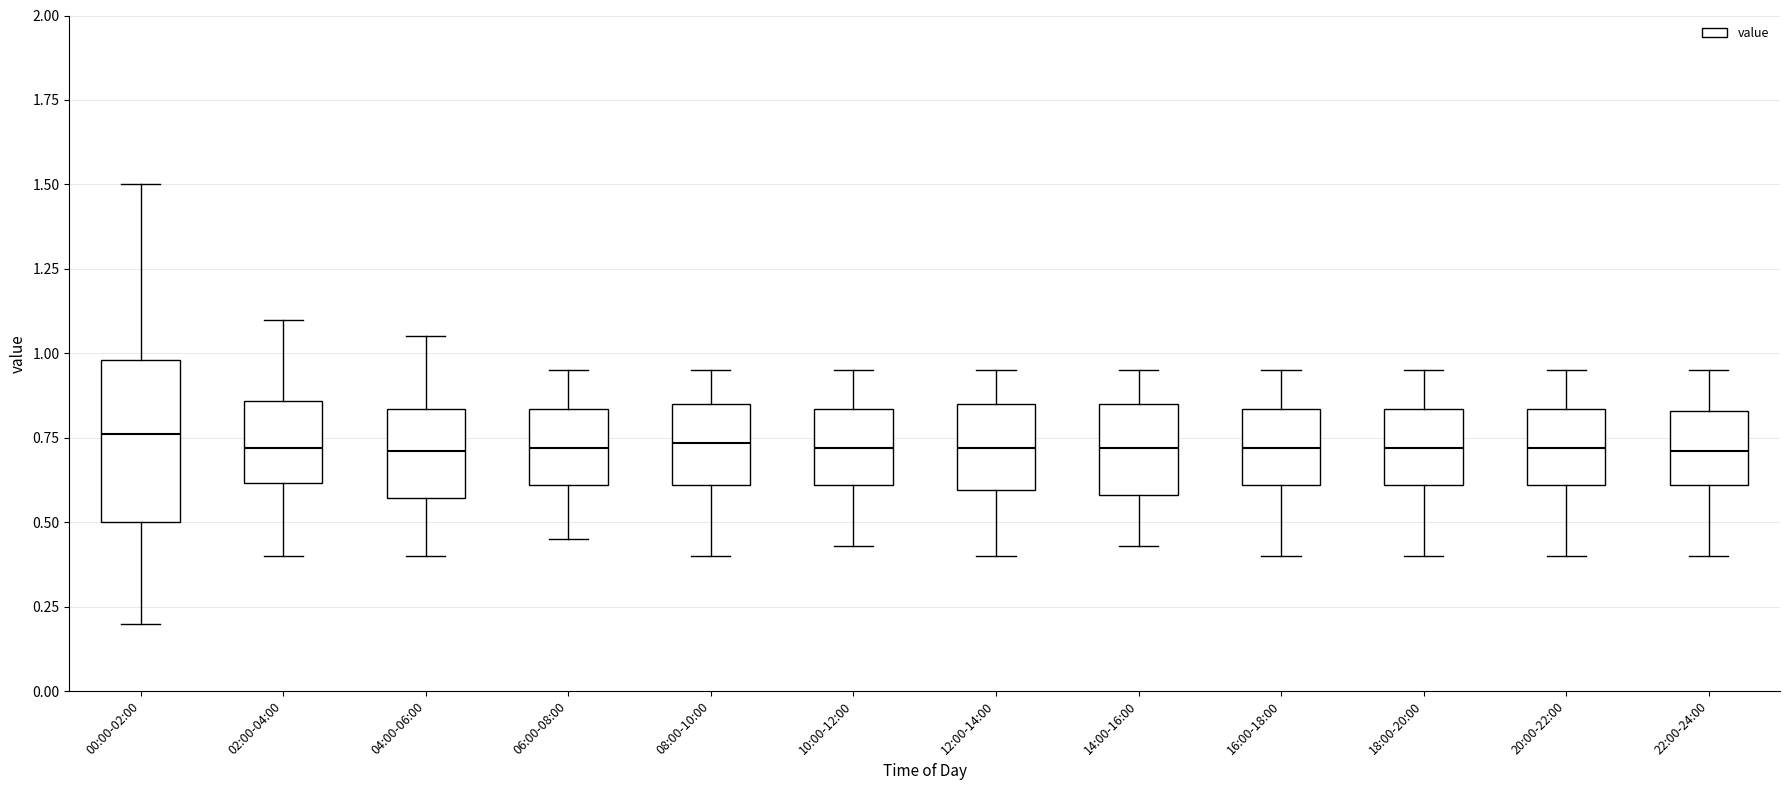

Where does the upper whisker of the box for 08:00-10:00 end on the y-axis? The values are not printed on the chart, so give them approximately, as read against the axis.

0.95